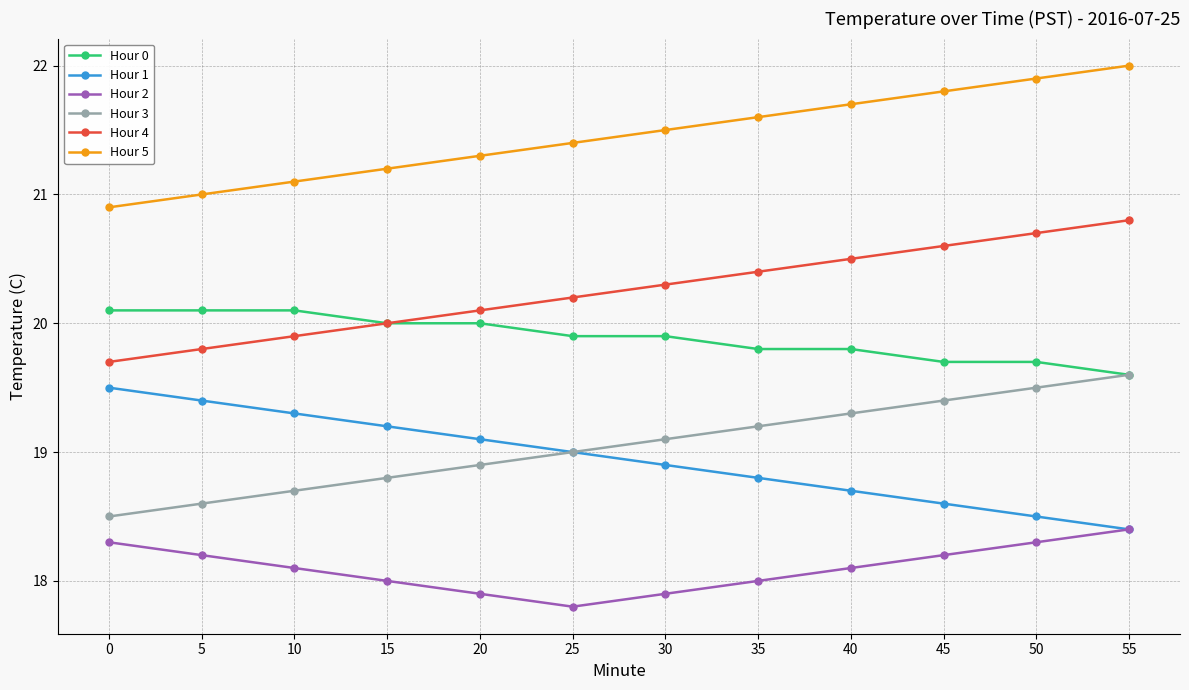

How many Hour 0 values are between 19 and 20?

9